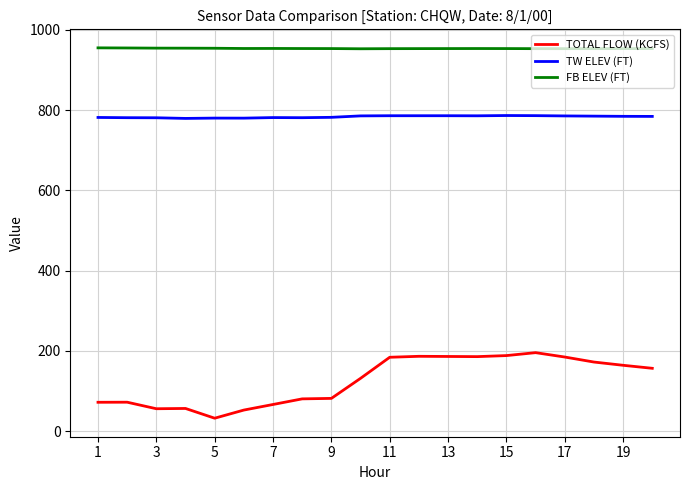

Which series has the largest total across all categories?

FB ELEV (FT)